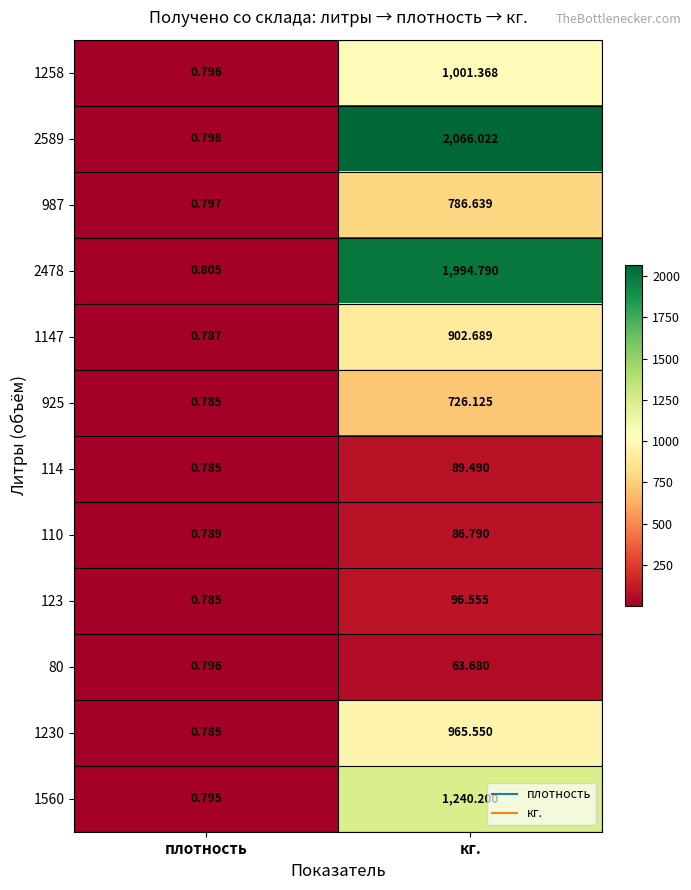

Which series has the largest range (max minus min)?

2589